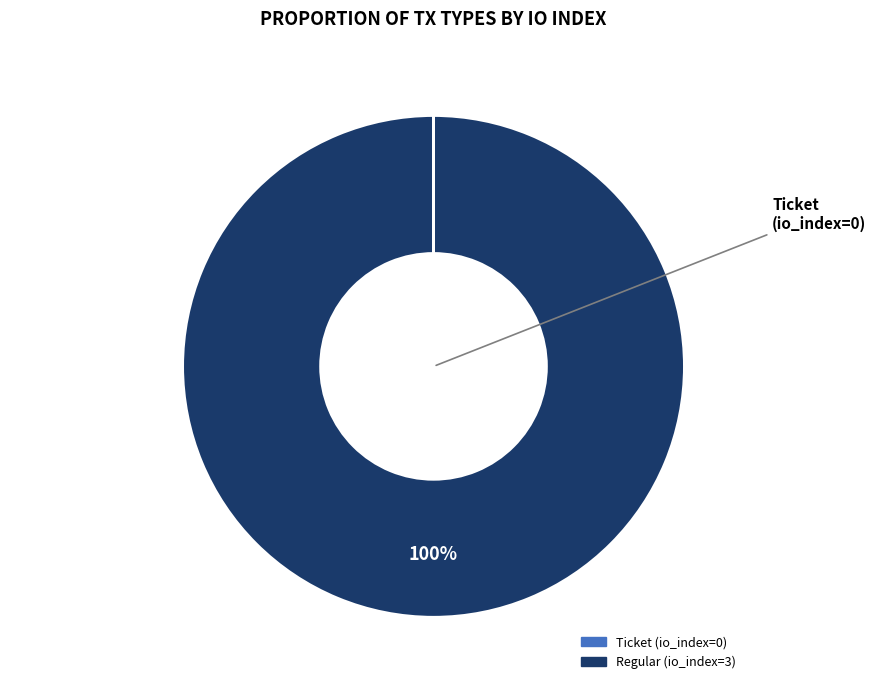

What is the smallest slice in the pie chart?

Ticket